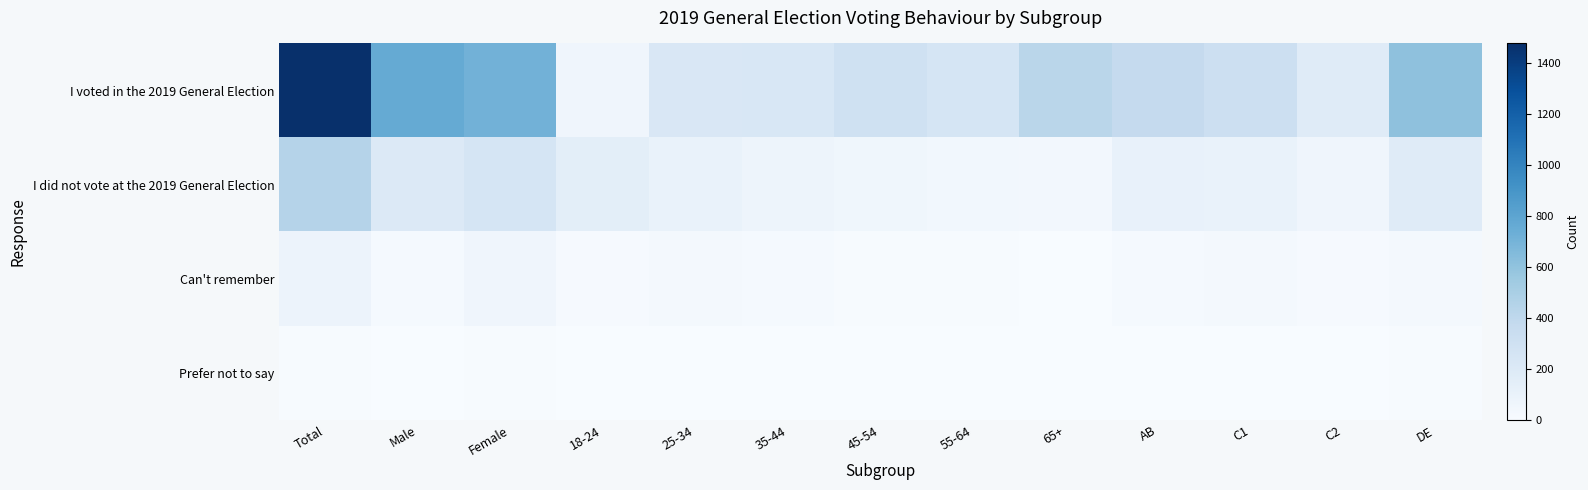

How many categories are shown in the chart?

13